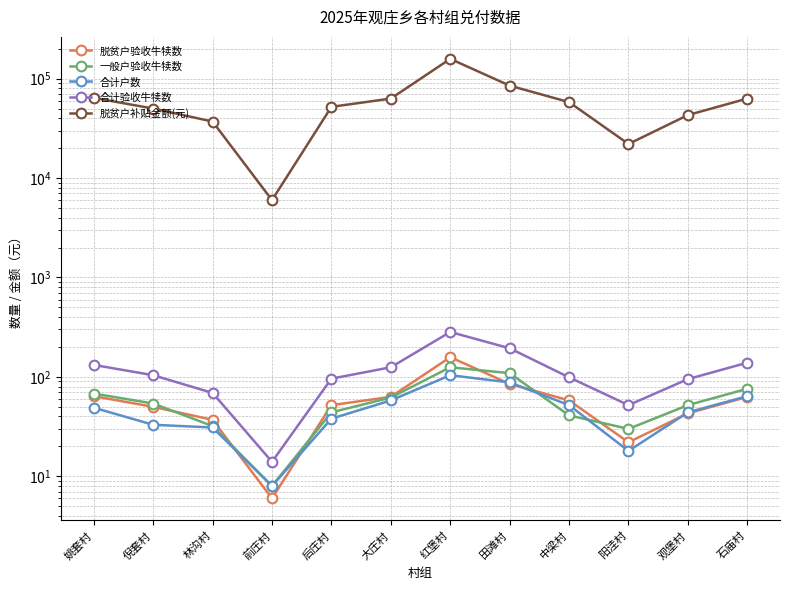

What is the maximum value for 脱贫户补贴金额(元)?

158000